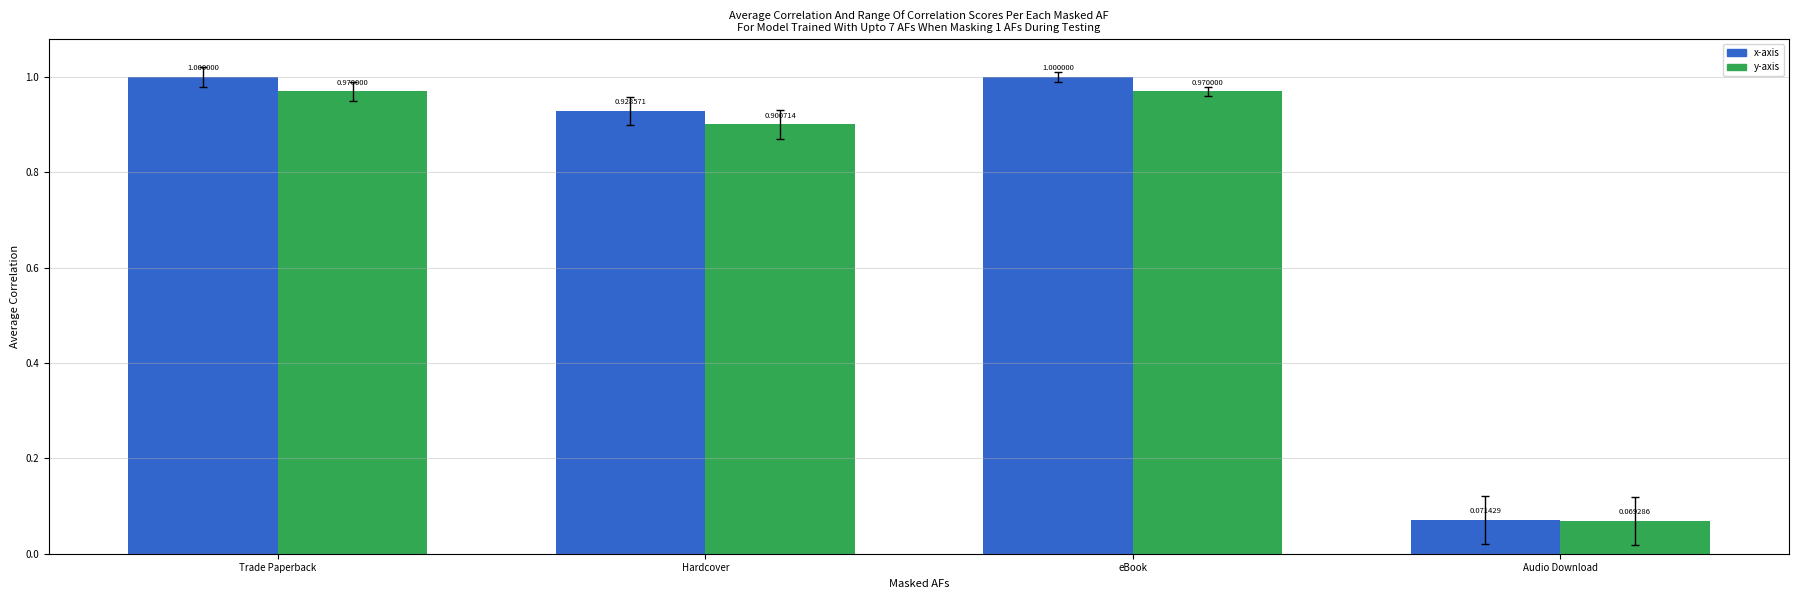

What is the average value of the x-axis series?

0.8